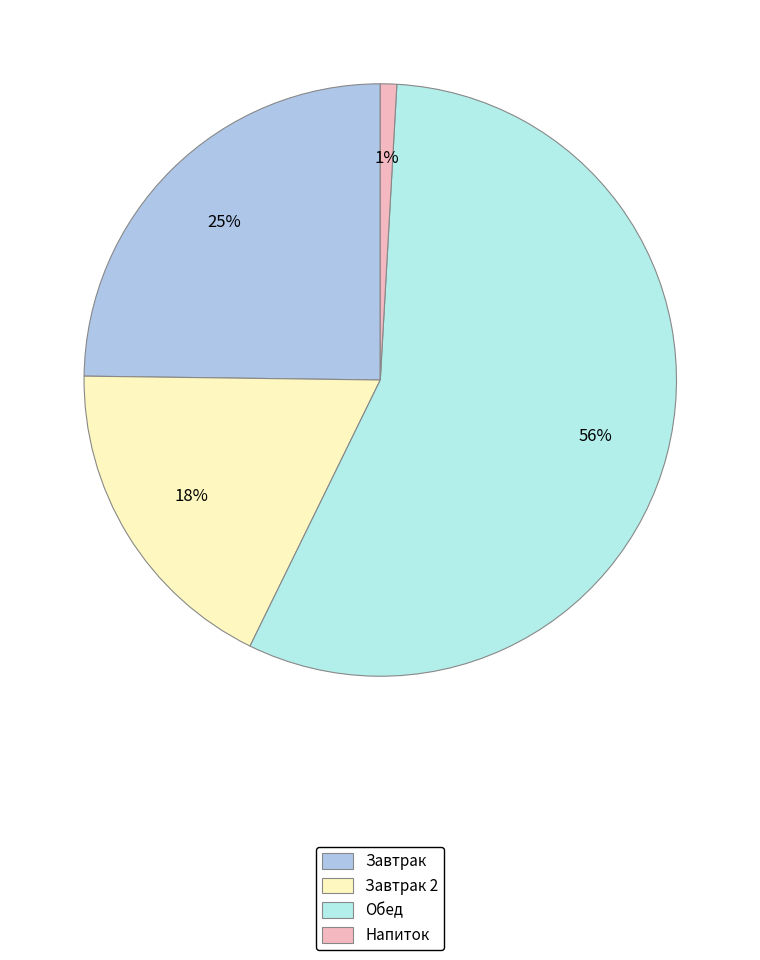

To the nearest percent, what portion does Завтрак 2 represent?

18%